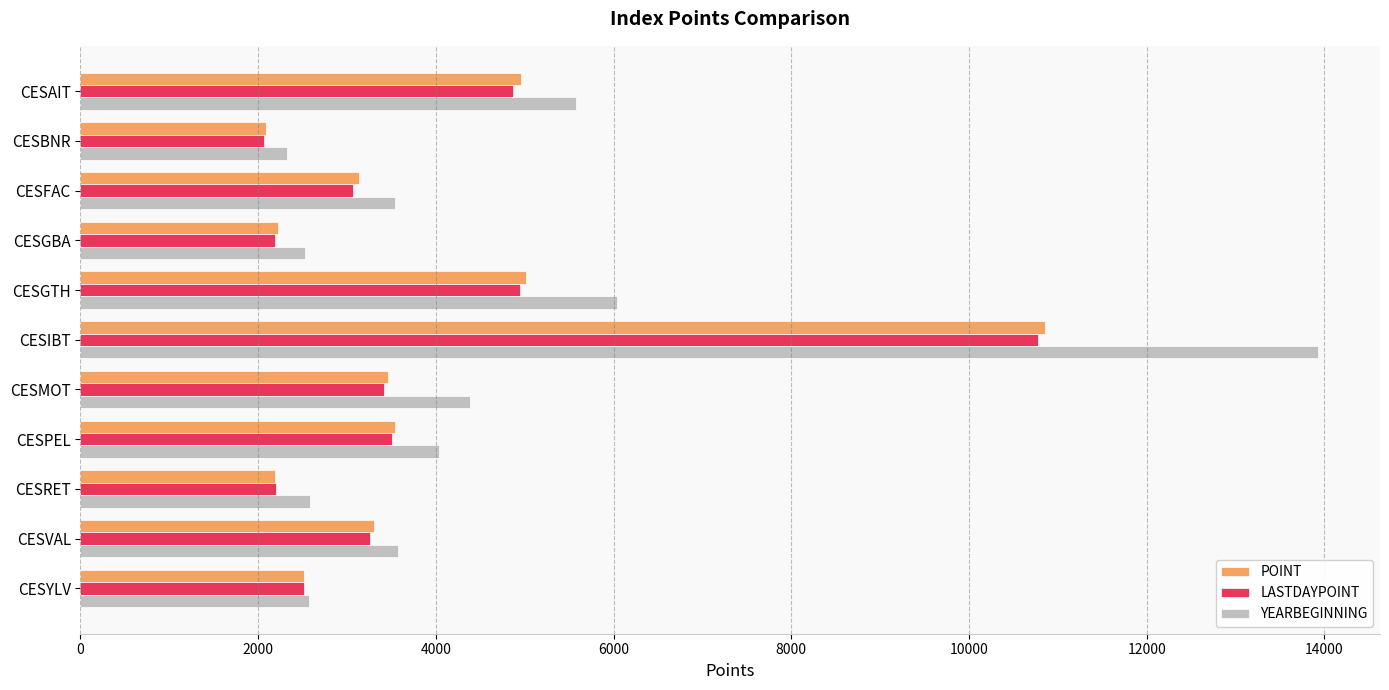

What is the spread (max minus min) of values at CESIBT?

3150.5